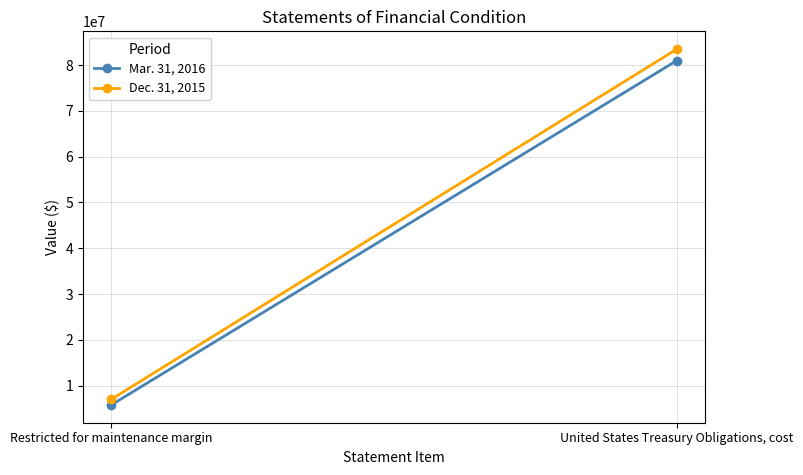

Is this an area chart (filled region under the line)?

No